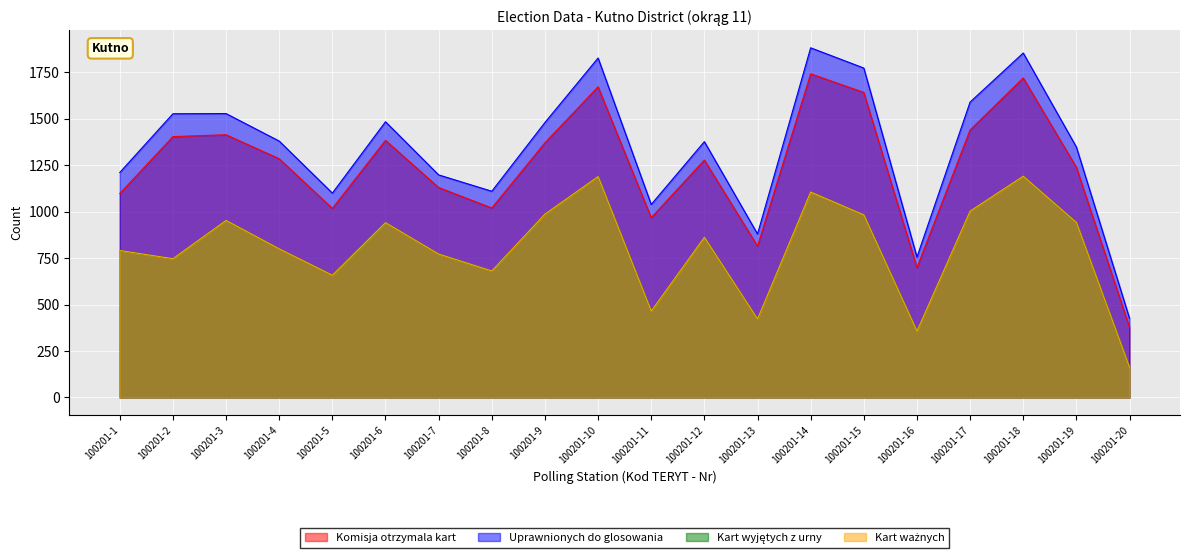

What are all the series names shown in the legend?

Komisja otrzymala kart, Uprawnionych do glosowania, Kart wyjętych z urny, Kart ważnych